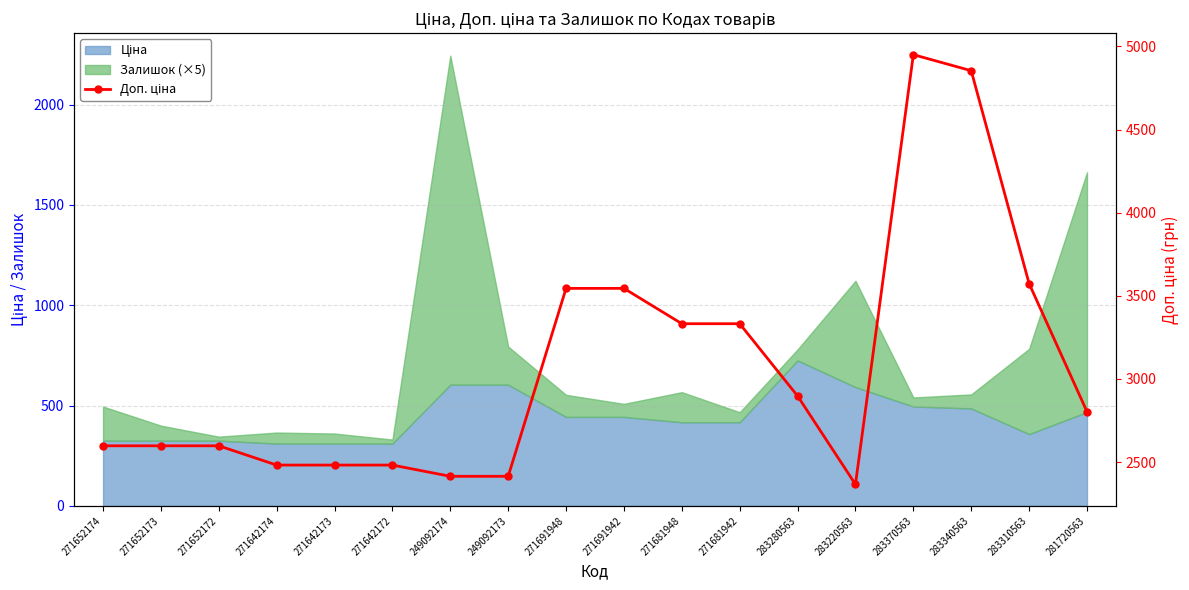

What position from the left is 271691948?

9